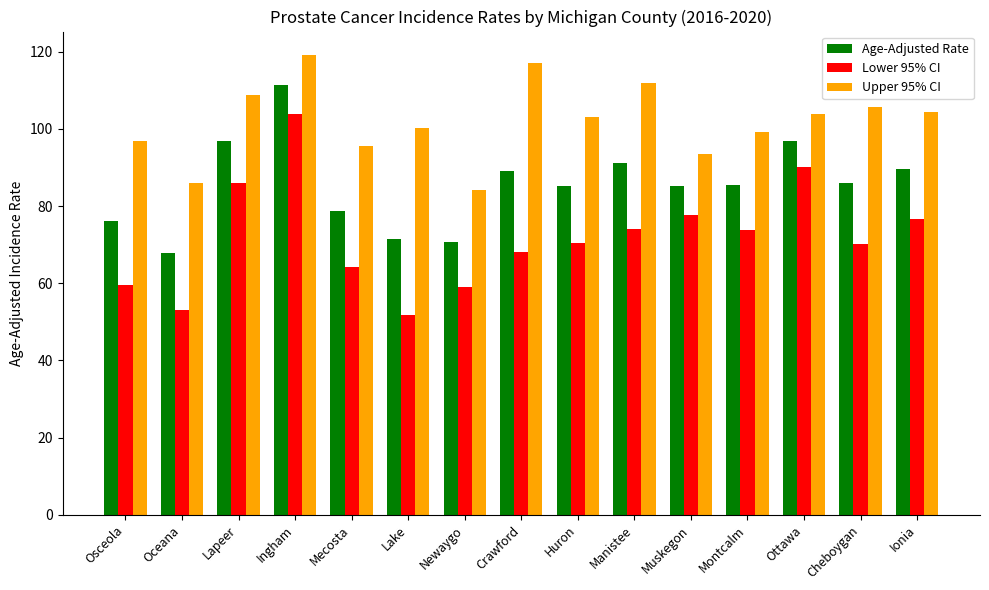

The Lower 95% CI series shows 85.1 at Newaygo. True or false?

False